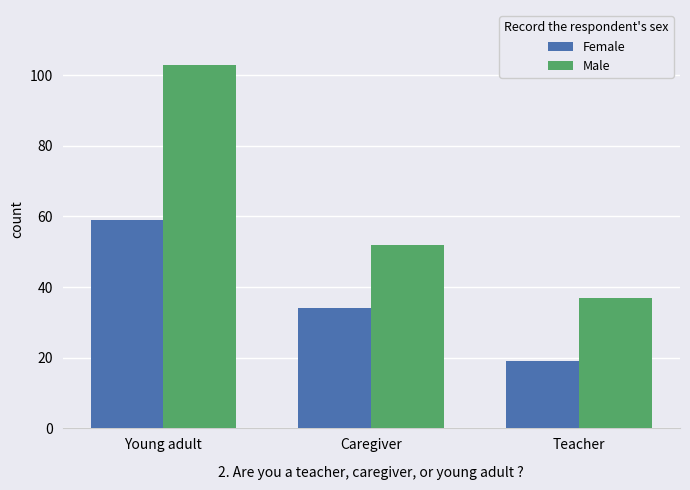

The value of Female at Young adult is 23. True or false?

False